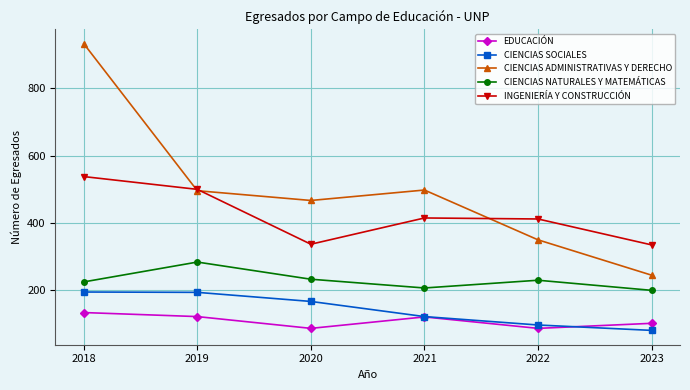

Which series has the widest spread of values?

CIENCIAS ADMINISTRATIVAS Y DERECHO